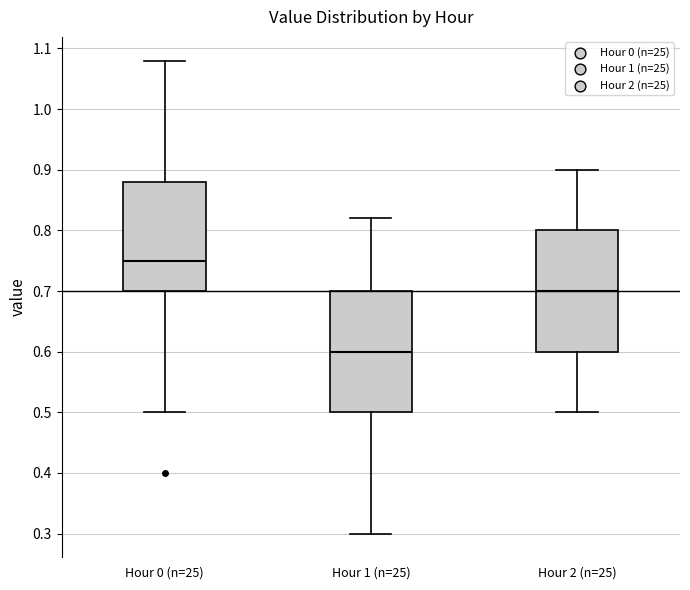

Reading left to right, read every box against the y-axis: the position of its median line, the range the box covers, and the ends of its whiskers. The values are not printed on the chart, so give them approximately, as read against the axis.

Hour 0 (n=25): median 0.75, box 0.70 to 0.88, whiskers 0.50 to 1.08
Hour 1 (n=25): median 0.60, box 0.50 to 0.70, whiskers 0.30 to 0.82
Hour 2 (n=25): median 0.70, box 0.60 to 0.80, whiskers 0.50 to 0.90